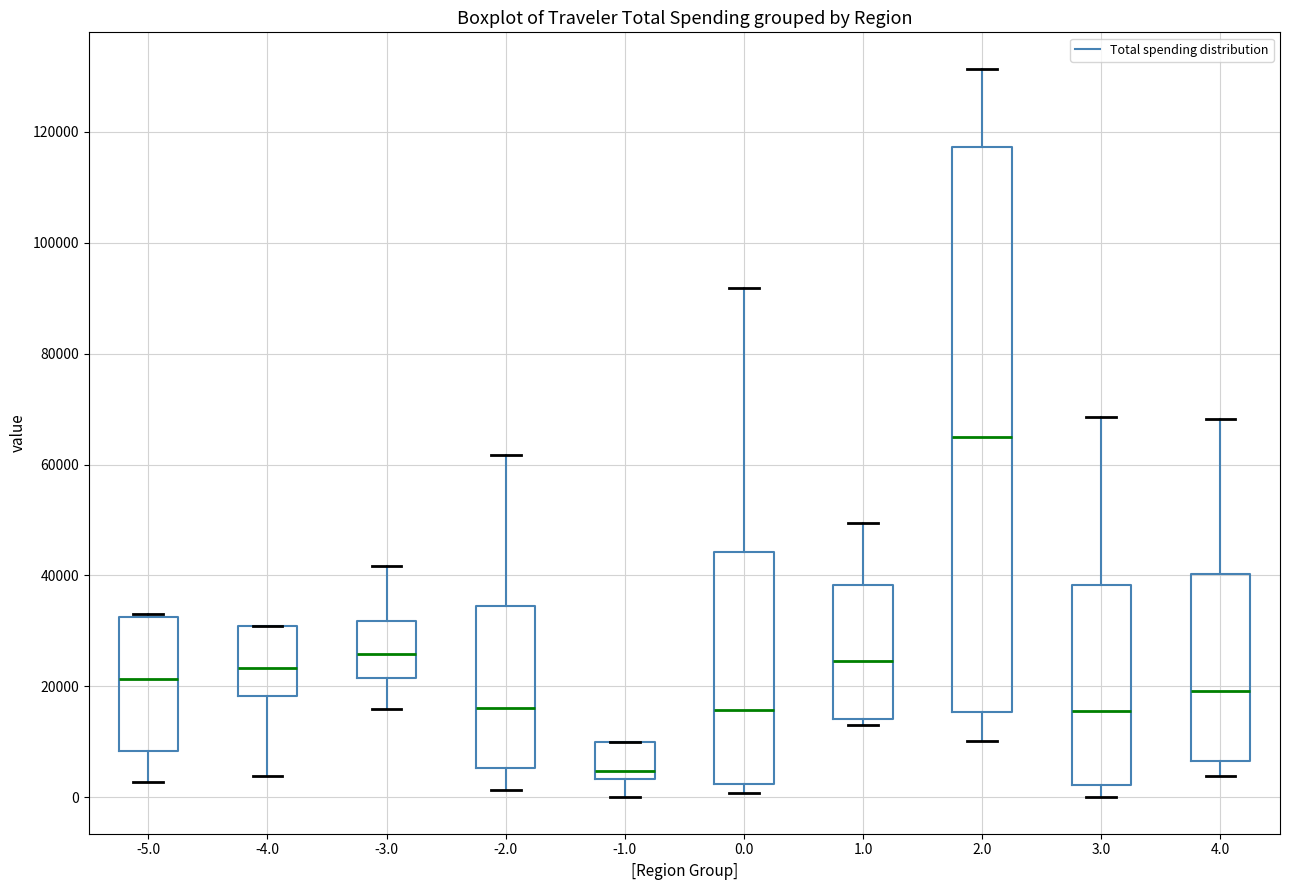

Which box is the tallest, from its lower edge to its upper edge?

2.0